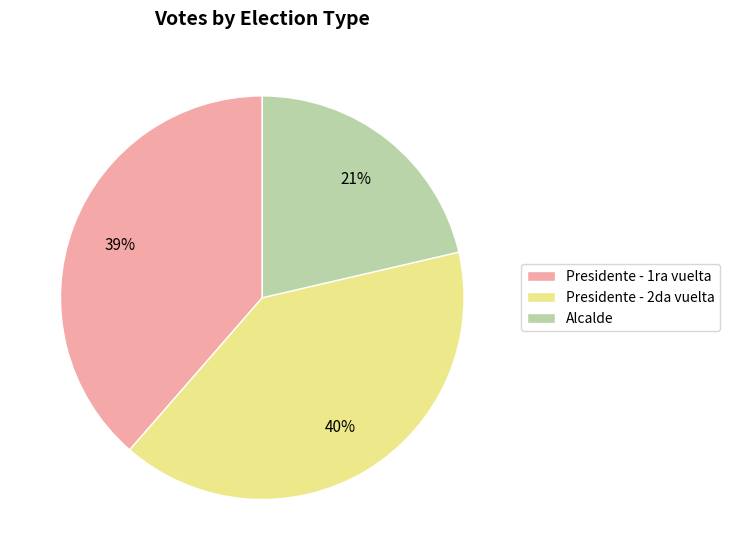

Is there any slice that represents more than half of the pie?

No